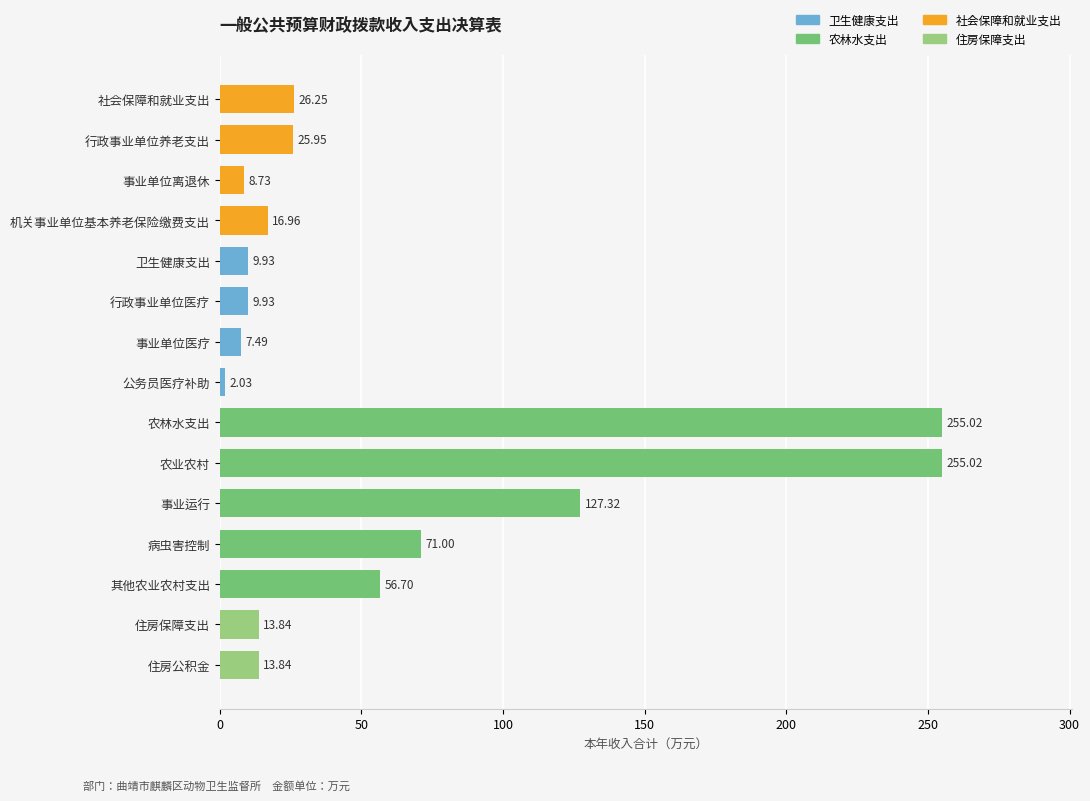

Approximately how many times larger is the value at 行政事业单位养老支出 compared to 机关事业单位基本养老保险缴费支出?

1.5